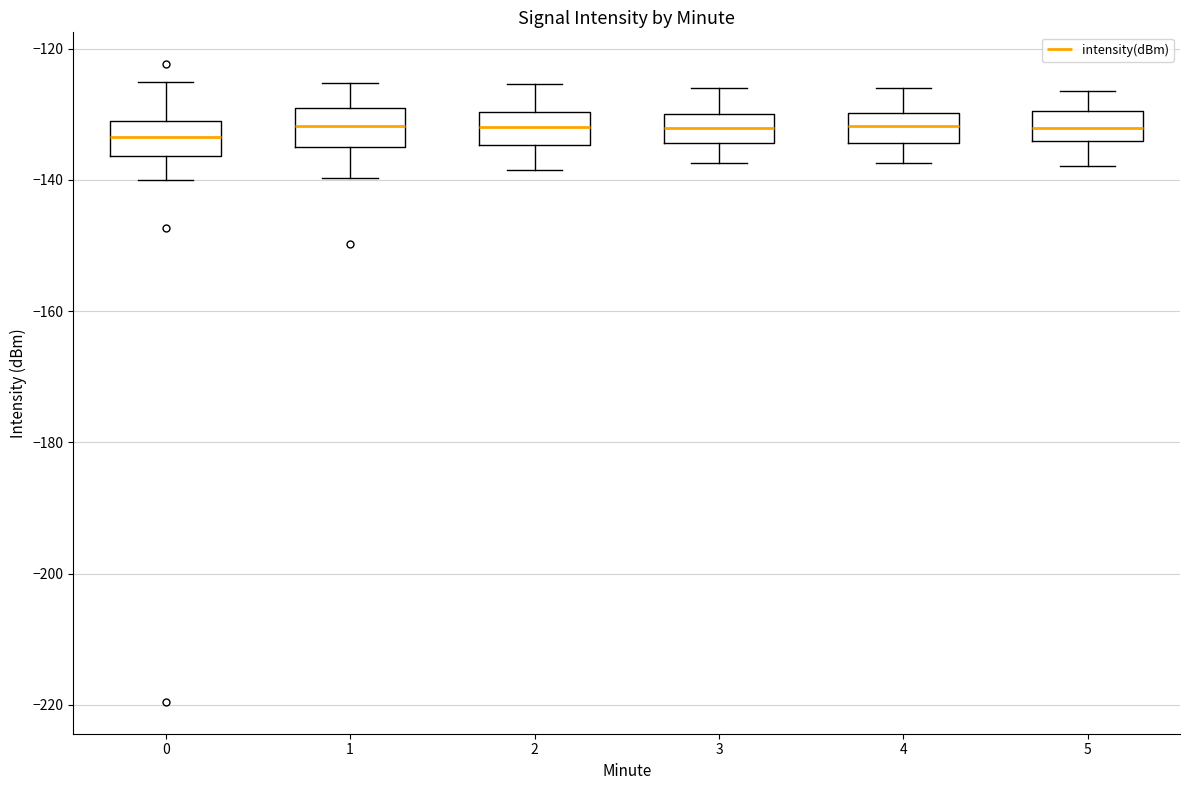

Reading left to right, read every box against the y-axis: the position of its median line, the range the box covers, and the ends of its whiskers. The values are not printed on the chart, so give them approximately, as read against the axis.

0: median -134, box -136 to -132, whiskers -140 to -126
1: median -132, box -134 to -128, whiskers -140 to -126
2: median -132, box -134 to -130, whiskers -138 to -126
3: median -132, box -134 to -130, whiskers -138 to -126
4: median -132, box -134 to -130, whiskers -138 to -126
5: median -132, box -134 to -130, whiskers -138 to -126